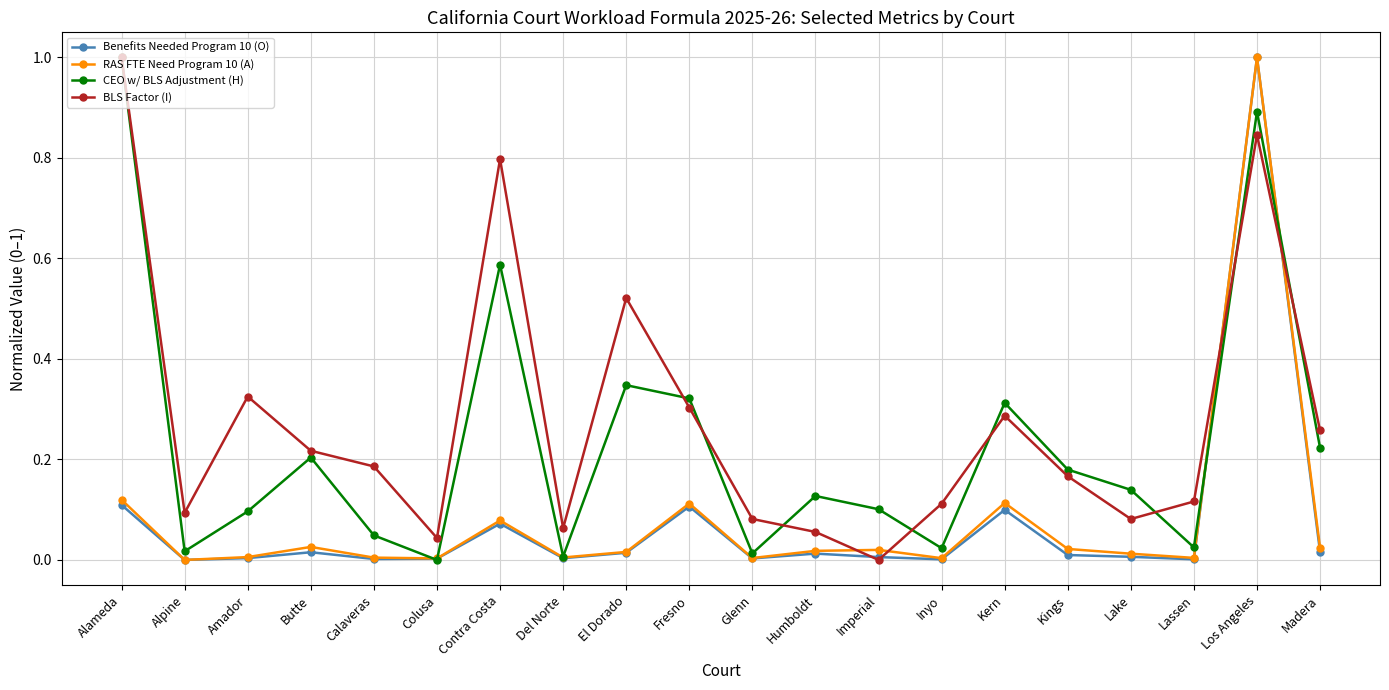

What is the difference between the maximum and minimum values in the BLS Factor (I) series?

1.0